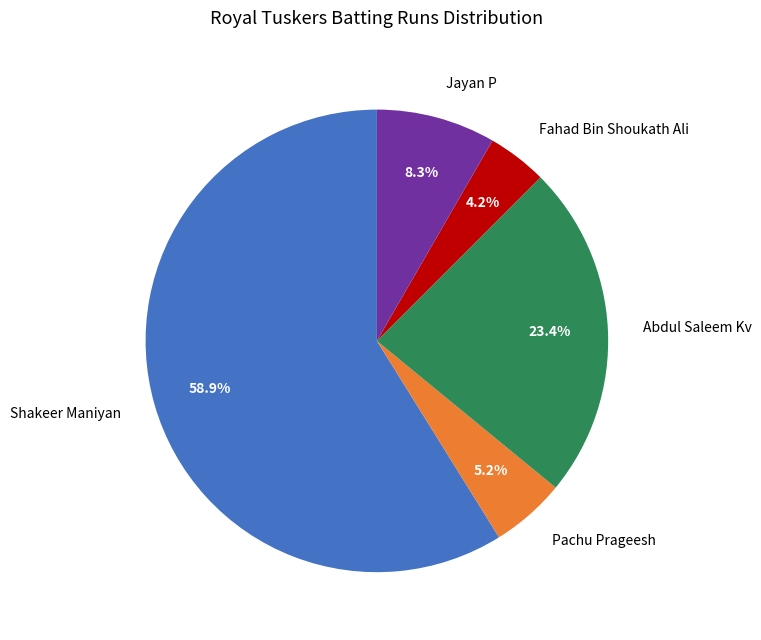

Approximately how many times larger is the value at Abdul Saleem Kv compared to Pachu Prageesh?

4.5